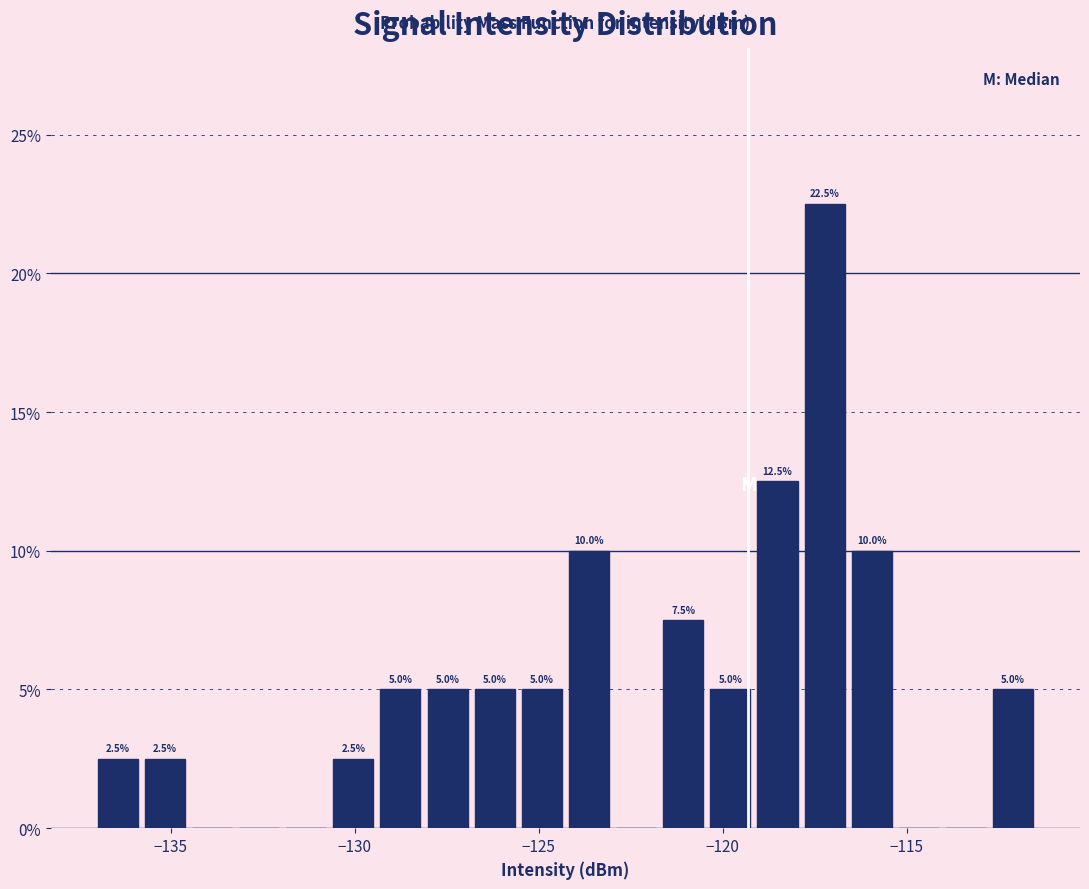

Around what value on the x-axis is the tallest bar? Give the approximate position of its centre, as read against the axis.

-117.0